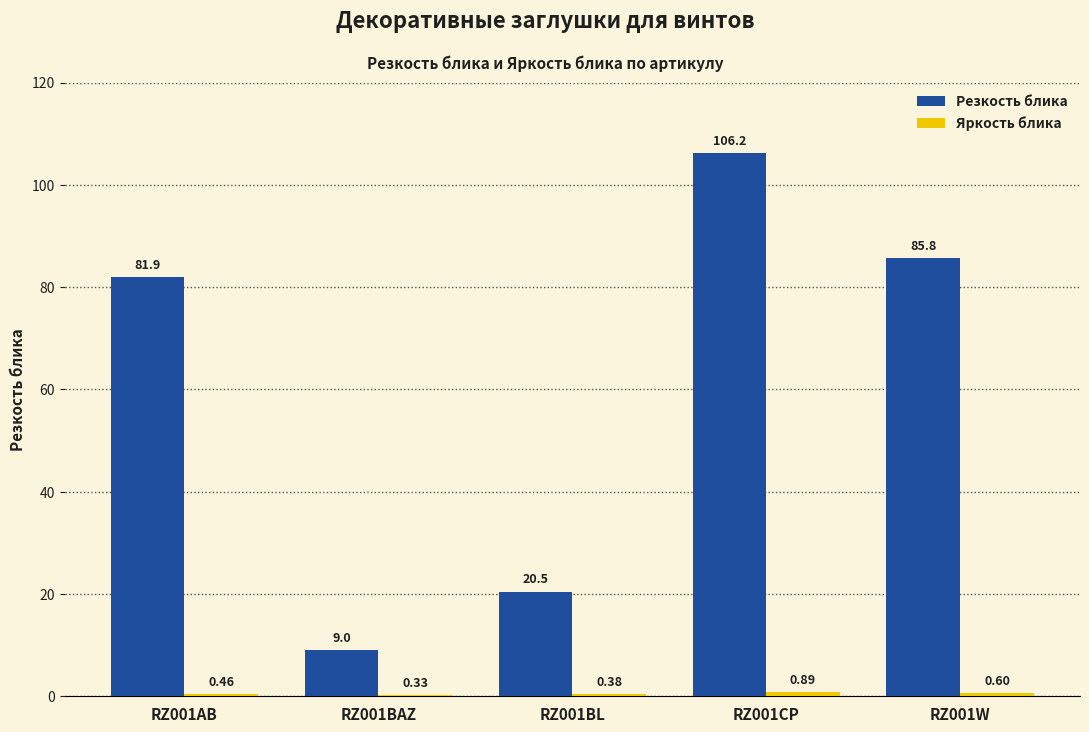

What is the total value across all series at RZ001BAZ?

9.3